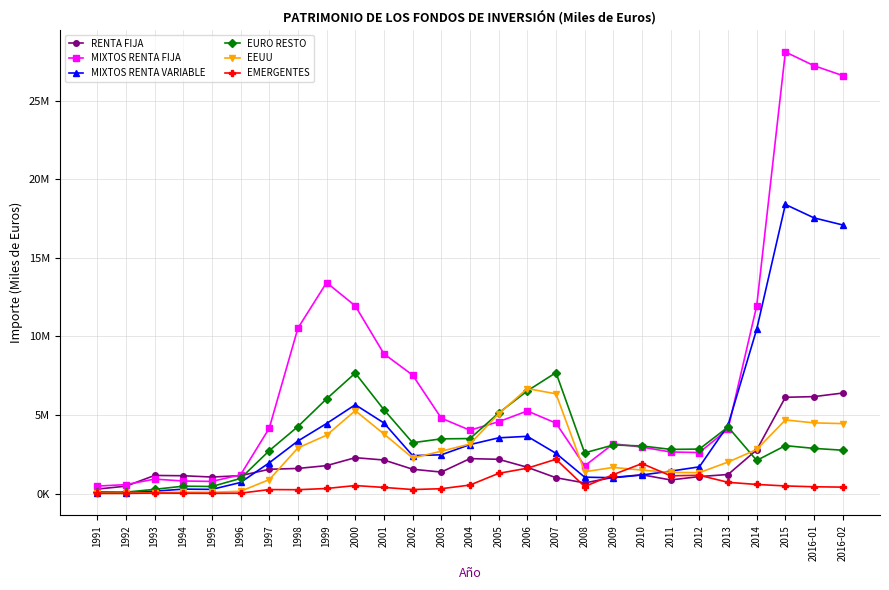

In EEUU, how many points are higher than both neighbors (excluding endpoints)?

5